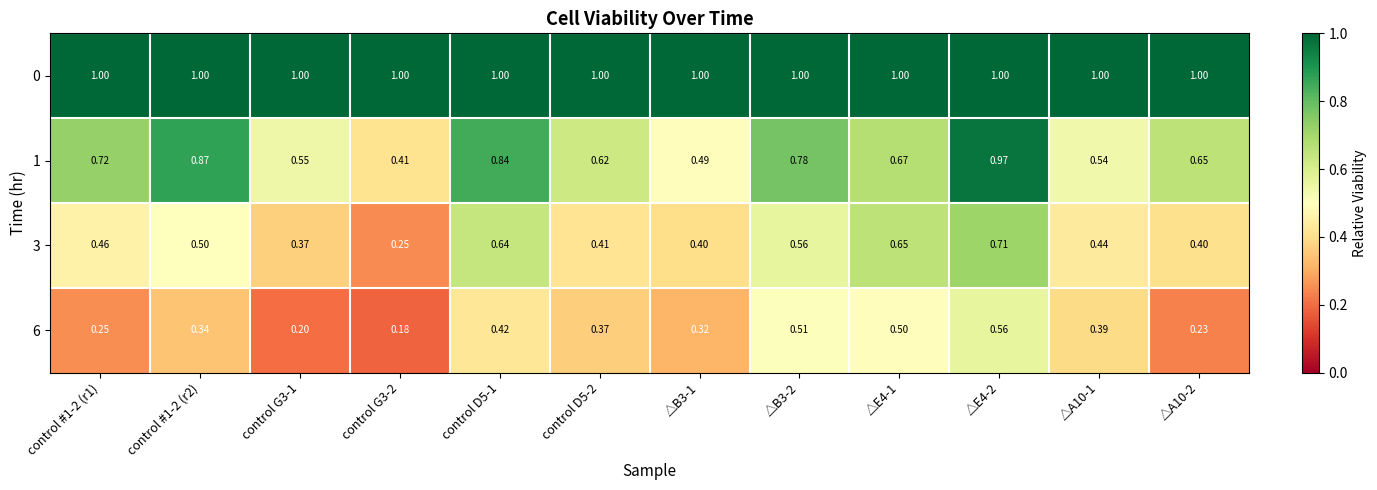

Is the value of 1 at control G3-1 greater than the value of 3 at △E4-1?

No